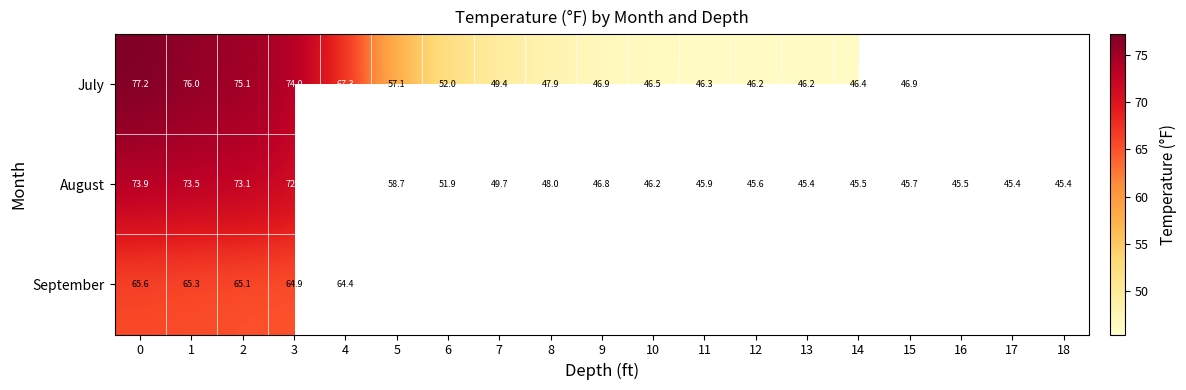

Rank the series at 0 from lowest to highest value.

September, August, July